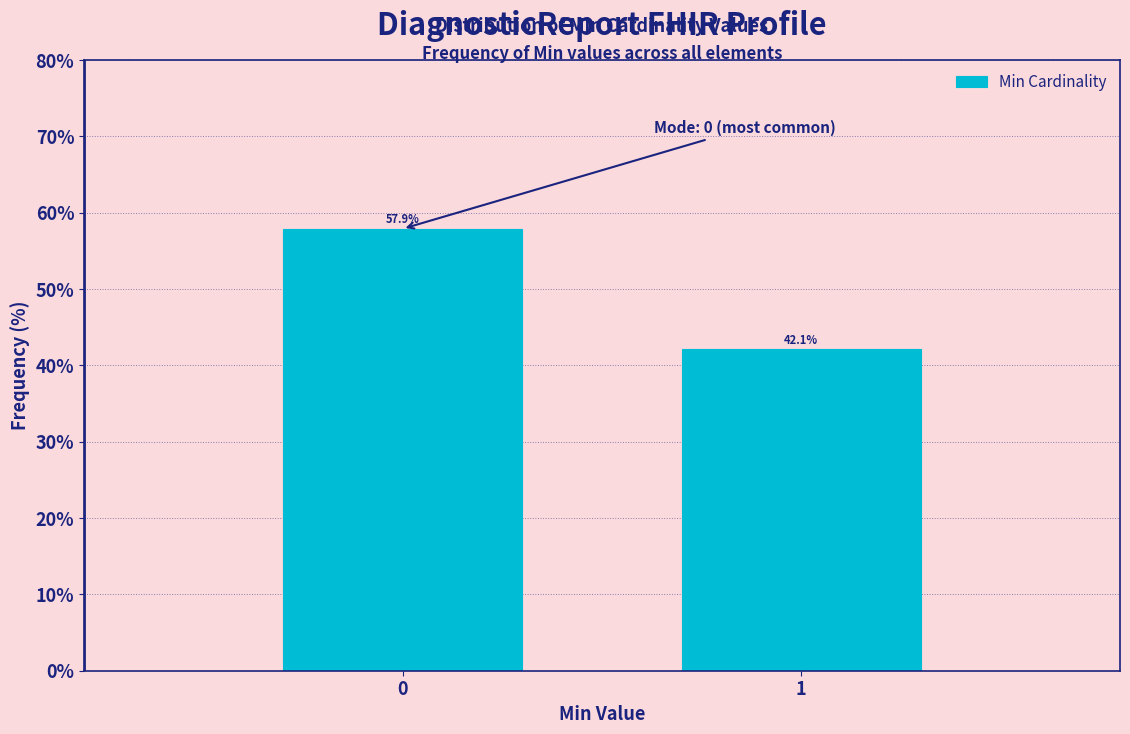

Reading left to right, transcribe all the data shown in this chart.

57.9	42.1